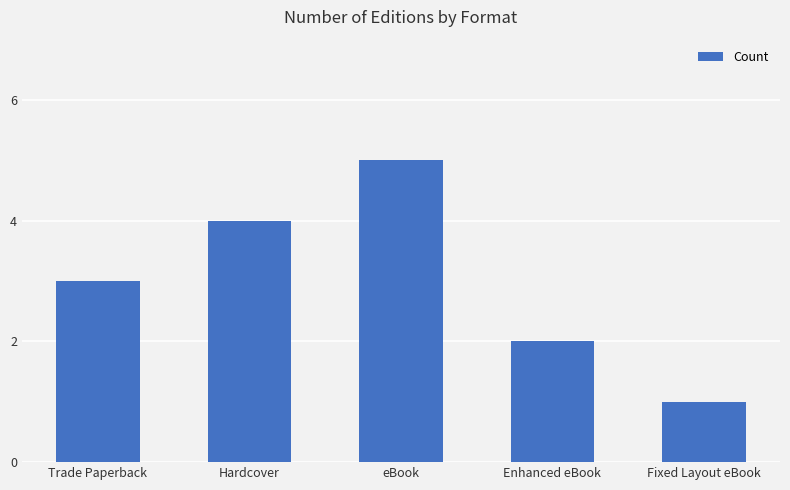

The chart shows a value of 7 at eBook. True or false?

False